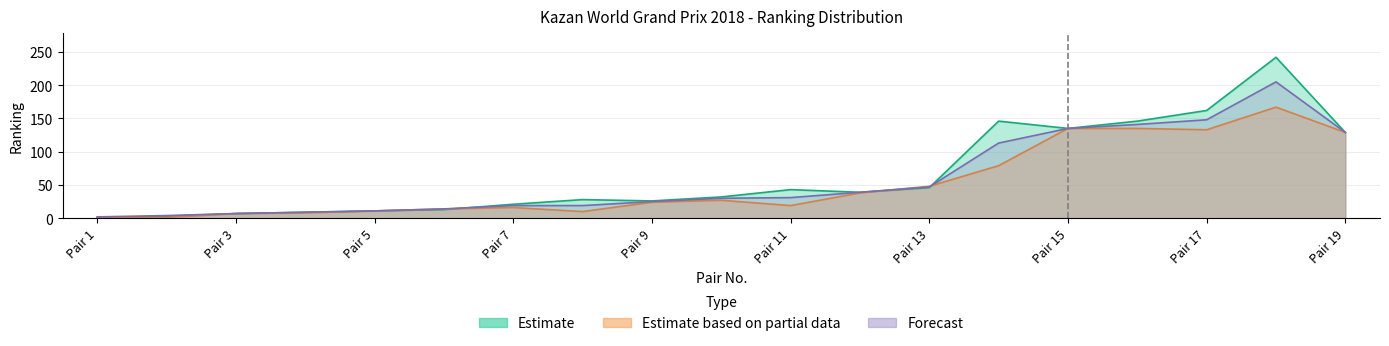

How many lines are shown in the chart?

3